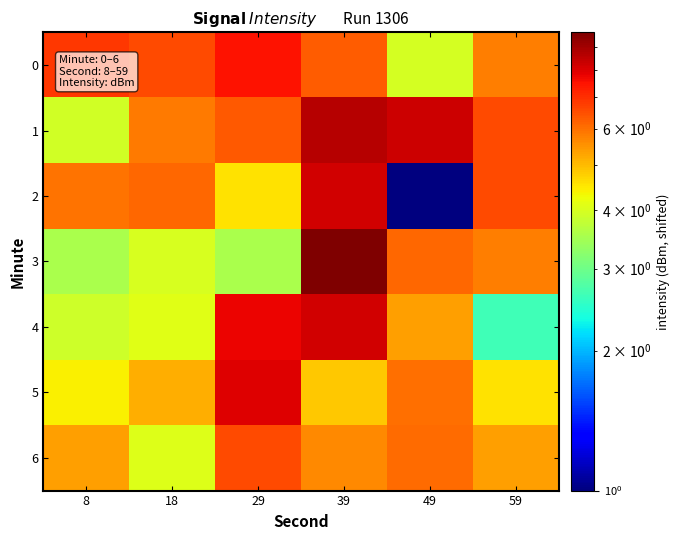

At 39, list the series in order from smallest to largest.

5, 6, 0, 4, 2, 1, 3